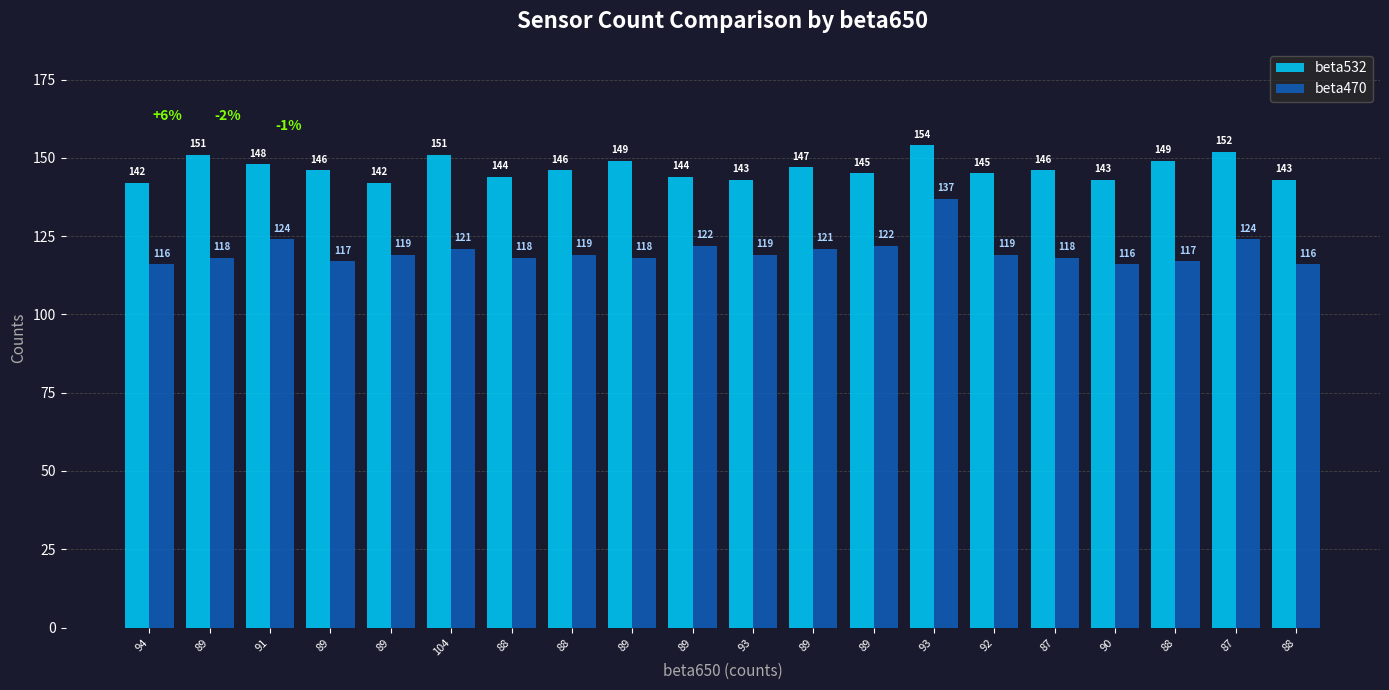

At which label does beta470 reach its minimum?

94